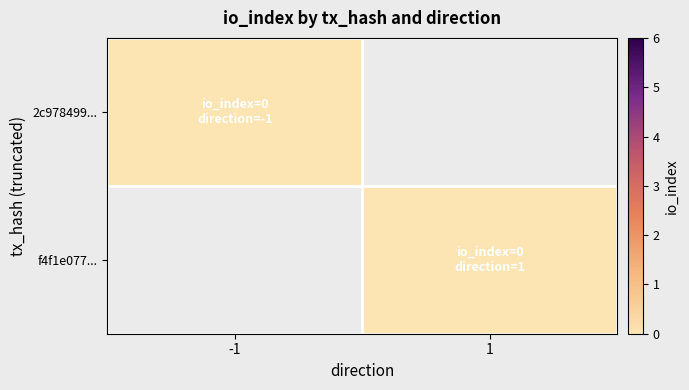

What is the spread (max minus min) of values at -1?

6